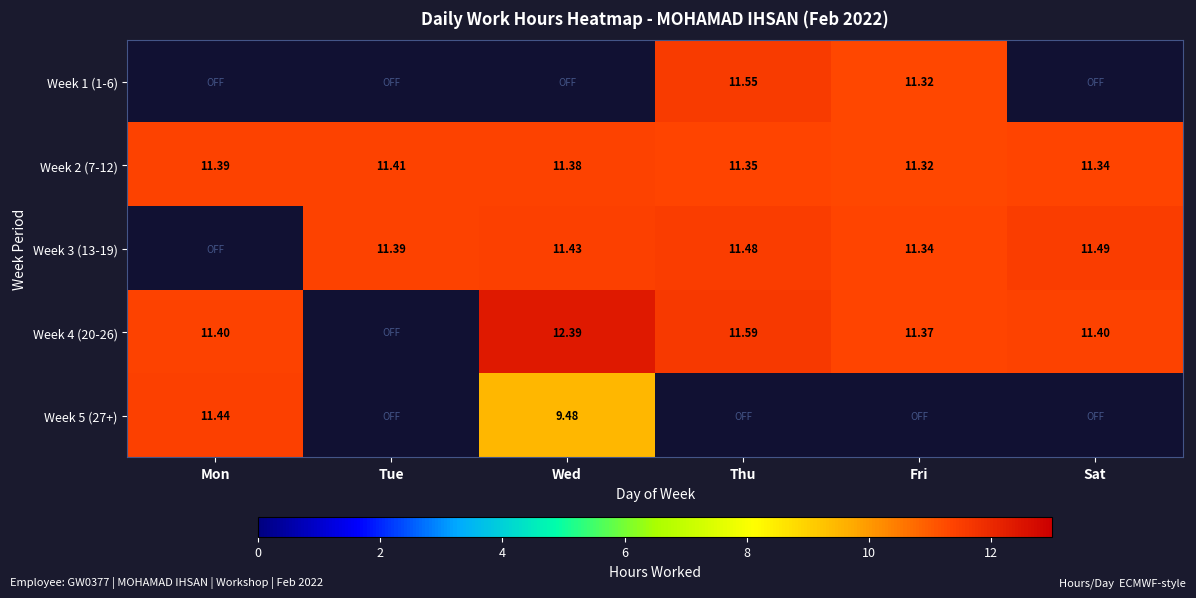

What is the maximum value shown in the chart?

12.4